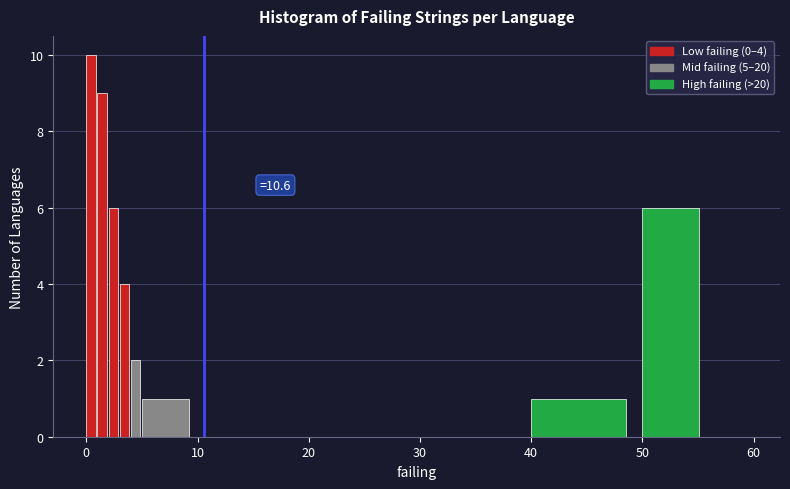

Read against the x-axis, roughly where is the centre of the tallest bar?

0